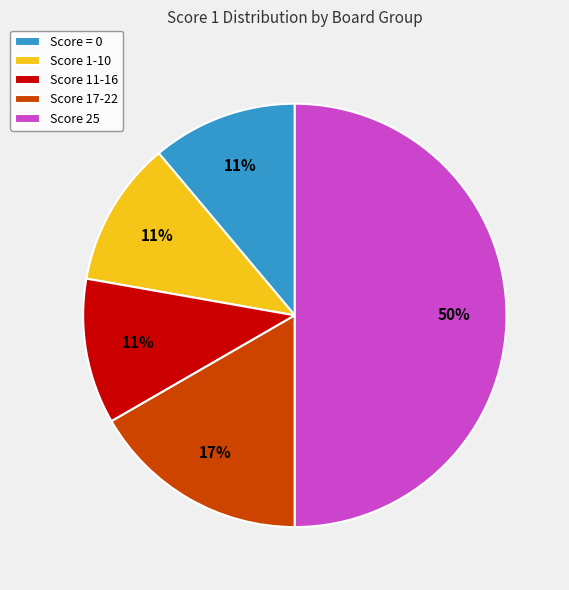

Does Score = 0 account for over 50% of the chart?

No